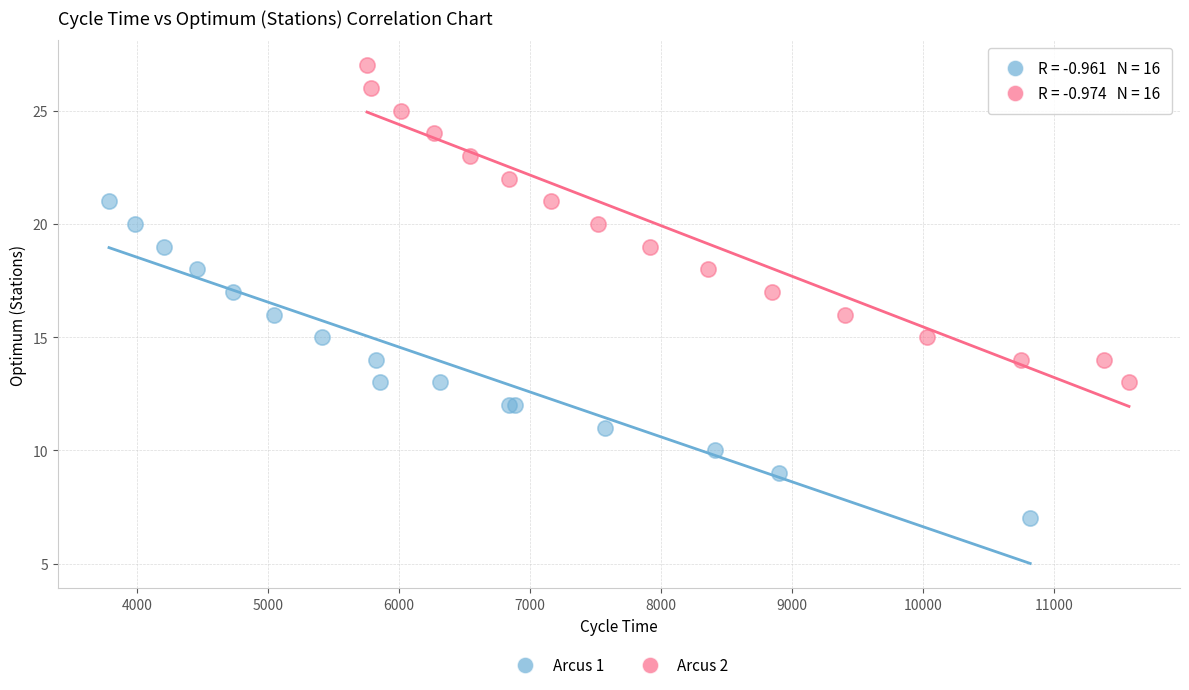

Which series contains the lowest Y value?

Arcus 1